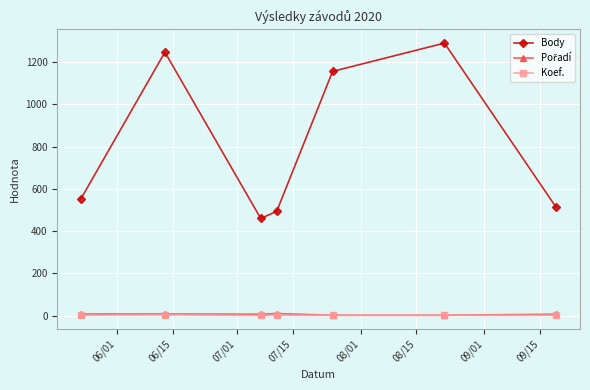

What is the greatest value displayed?

1290